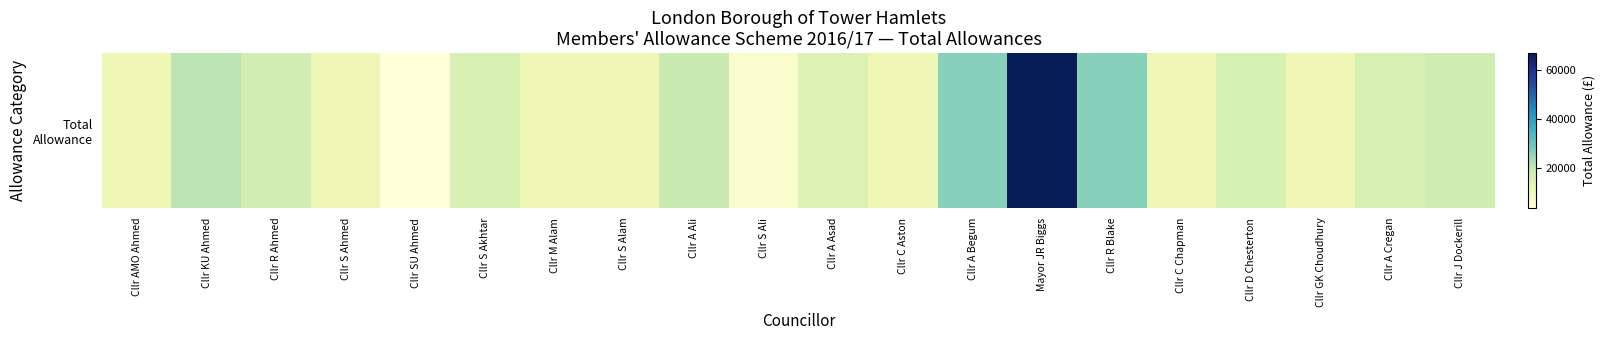

List the labels in order of value, smallest first.

Cllr SU Ahmed, Cllr S Ali, Cllr AMO Ahmed, Cllr S Ahmed, Cllr M Alam, Cllr S Alam, Cllr C Aston, Cllr C Chapman, Cllr GK Choudhury, Cllr A Asad, Cllr A Cregan, Cllr S Akhtar, Cllr D Chesterton, Cllr R Ahmed, Cllr J Dockerill, Cllr A Ali, Cllr KU Ahmed, Cllr R Blake, Cllr A Begum, Mayor JR Biggs